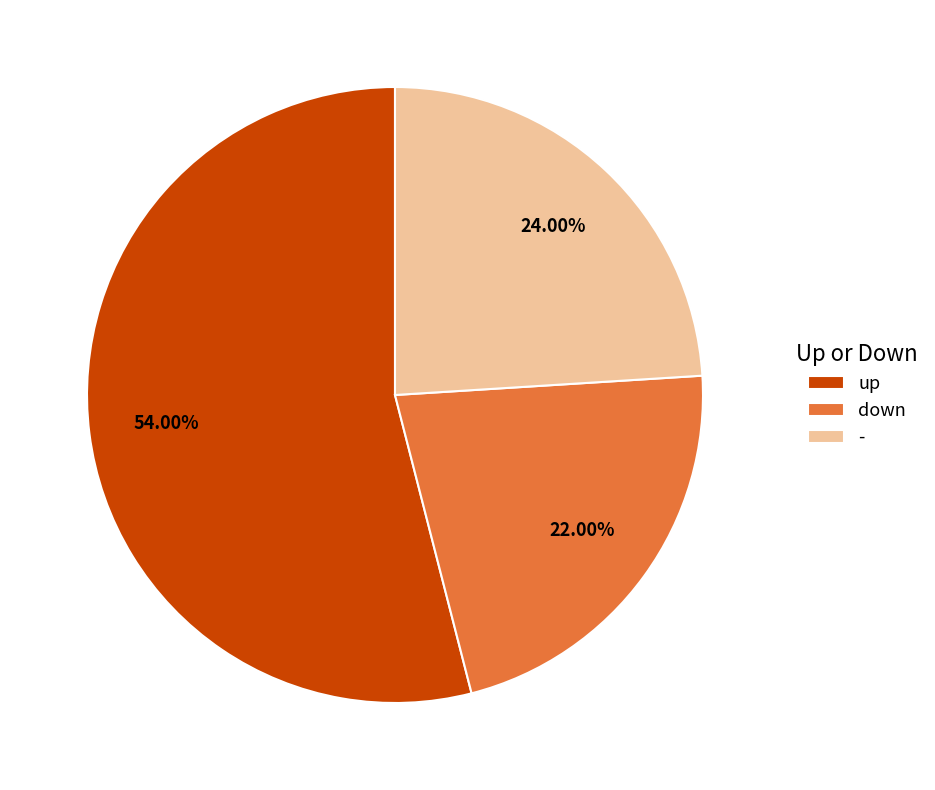

Is it true that - is 29% of the pie?

False